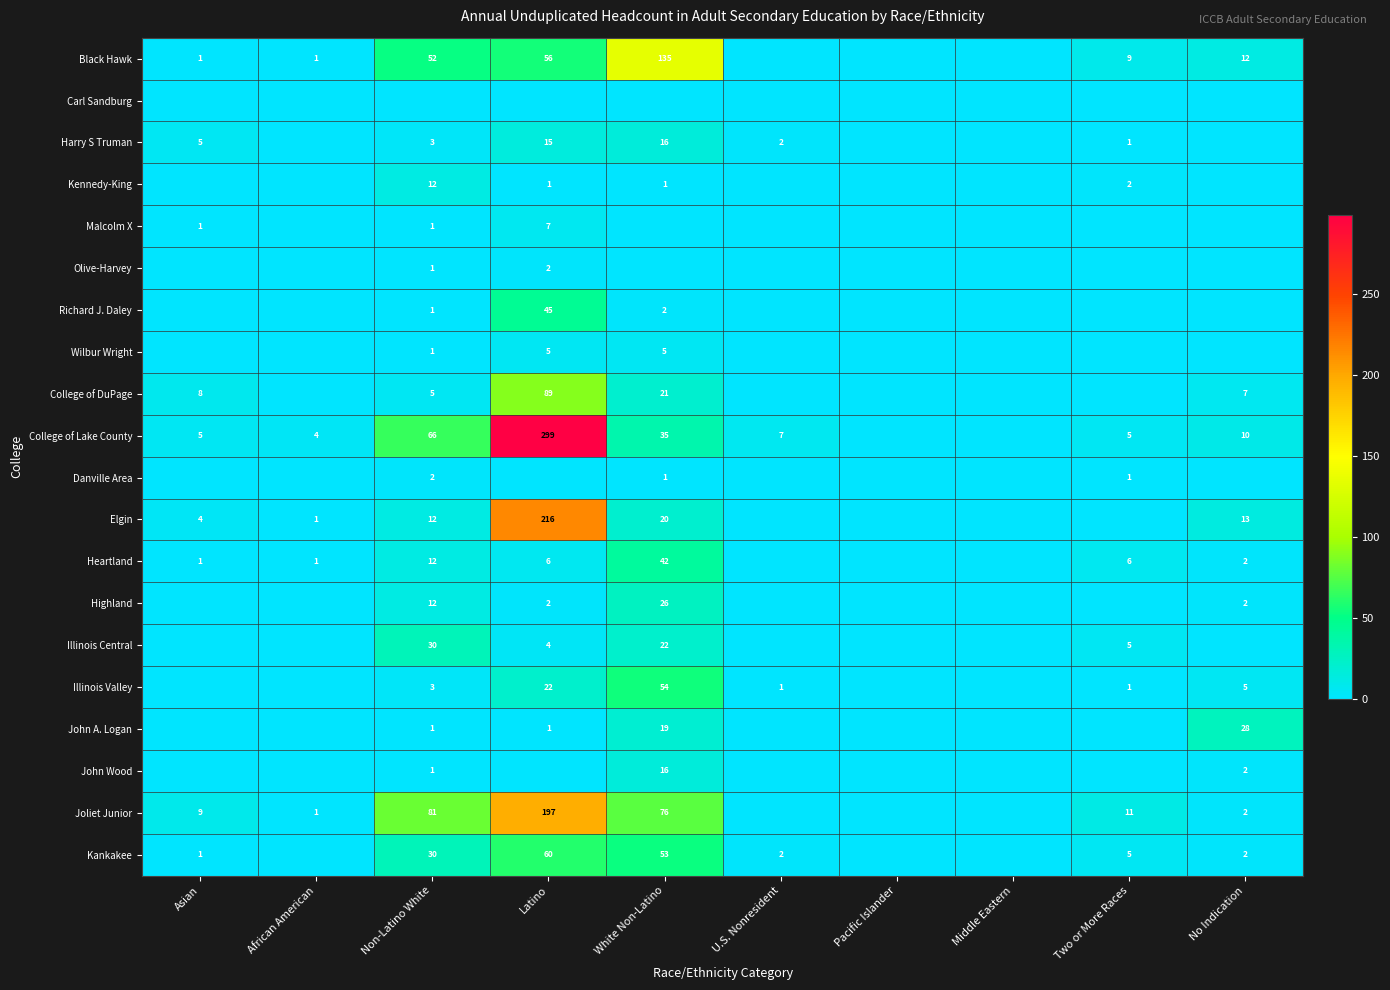

True or false: Illinois Central has a value of 4 at Latino.

True